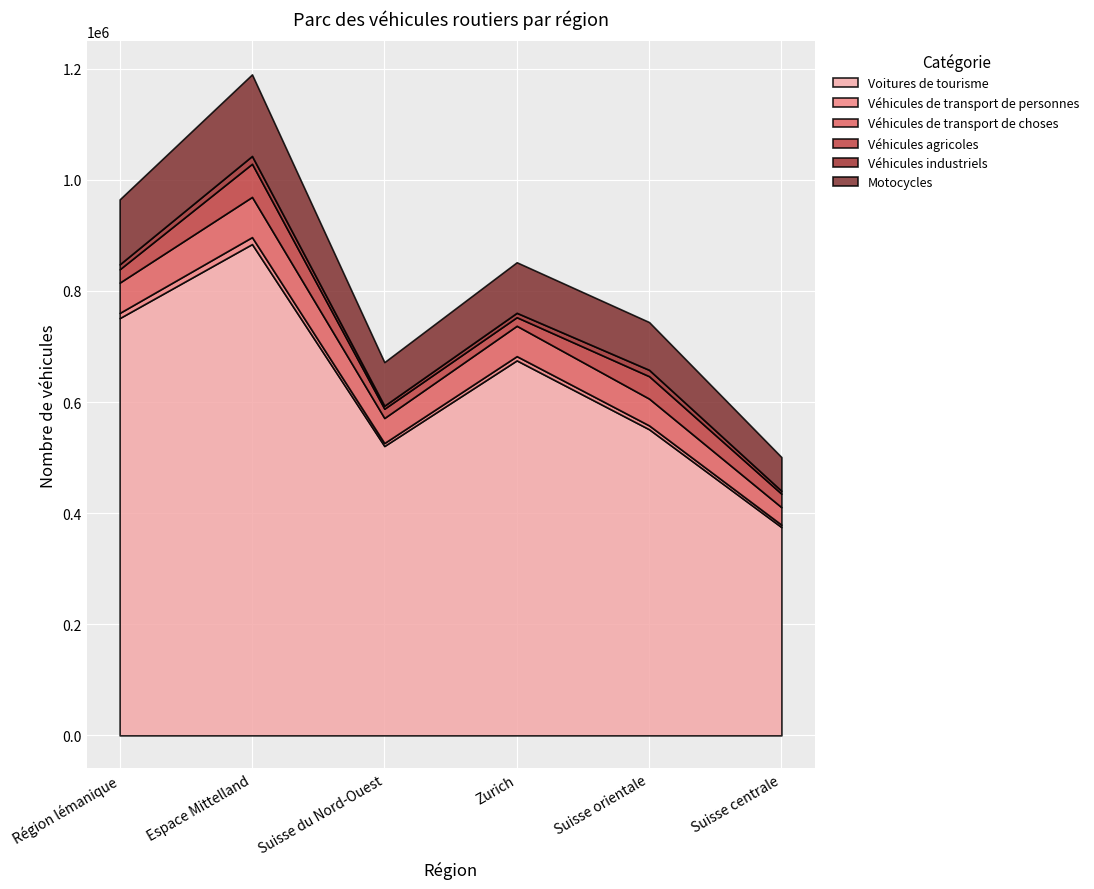

Rank the series by their maximum value, from highest to lowest.

Voitures de tourisme, Motocycles, Véhicules de transport de choses, Véhicules agricoles, Véhicules industriels, Véhicules de transport de personnes